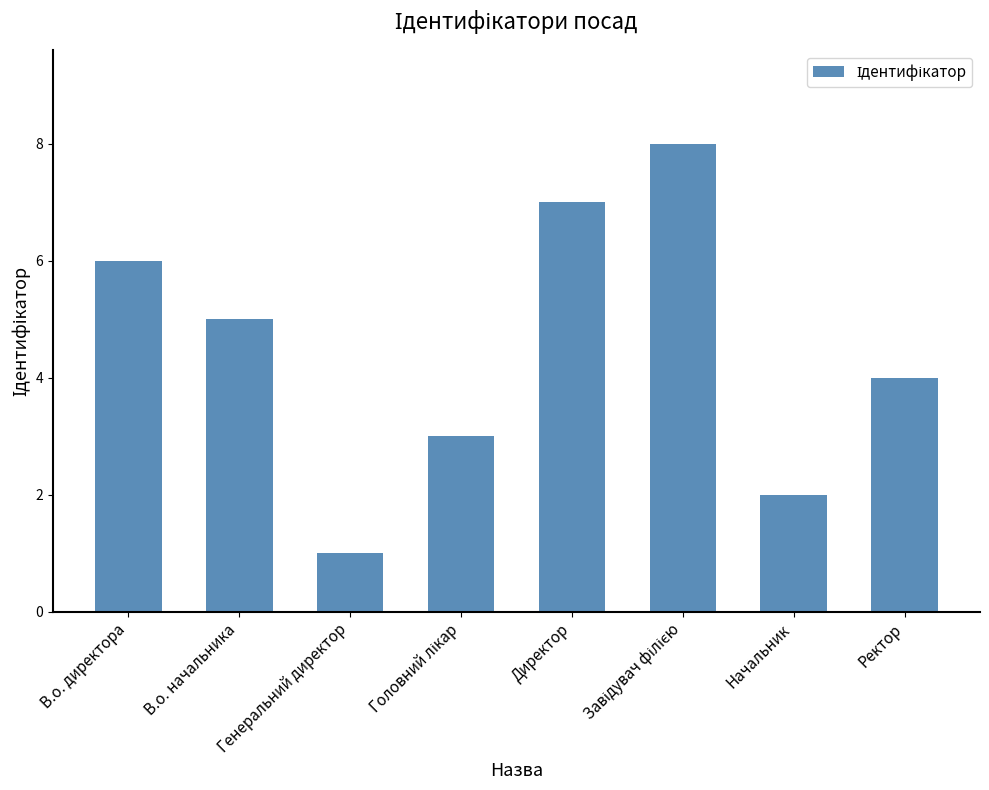

What is the difference between the second highest and minimum values?

6